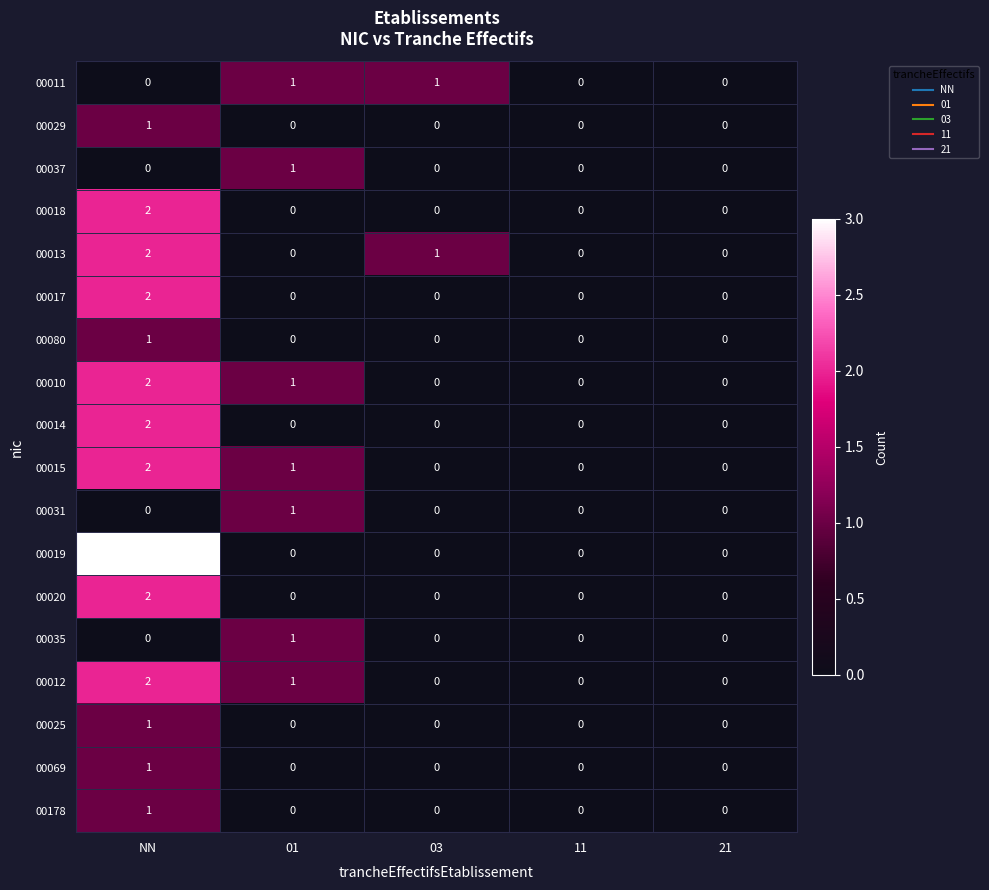

At how many categories does at least one series exceed 2?

1